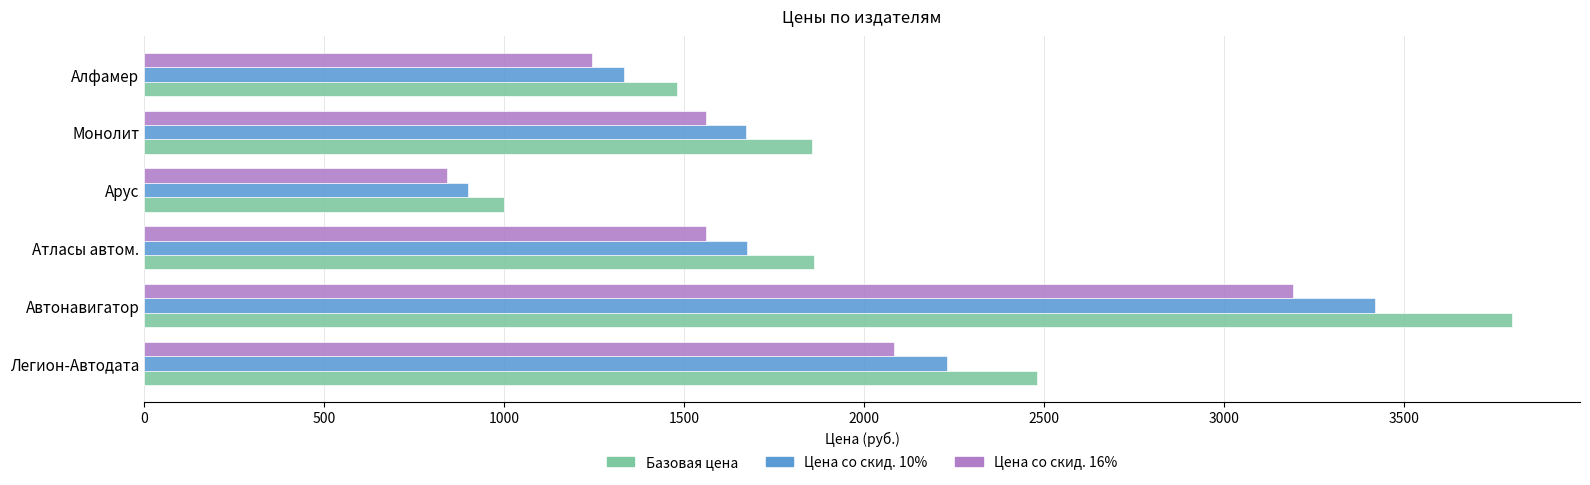

Which series has the largest range (max minus min)?

Базовая цена